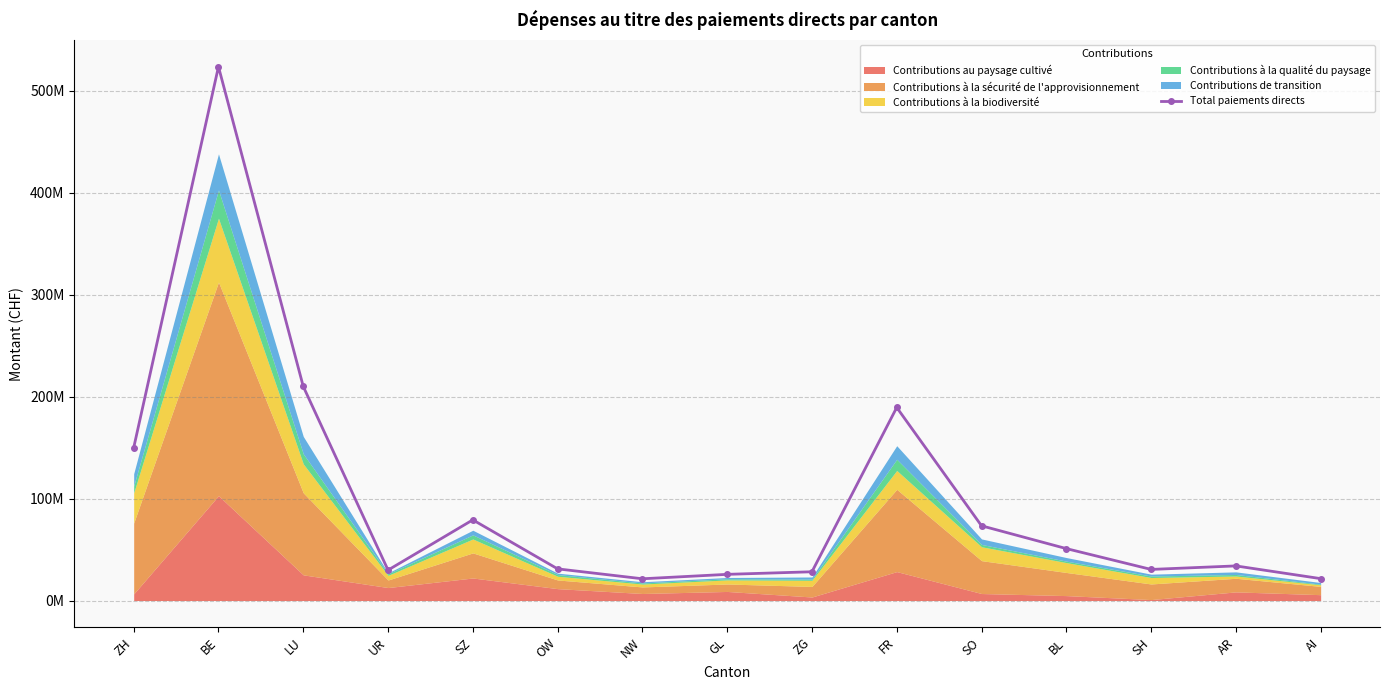

Is it true that the value at UR is 29846606?

True